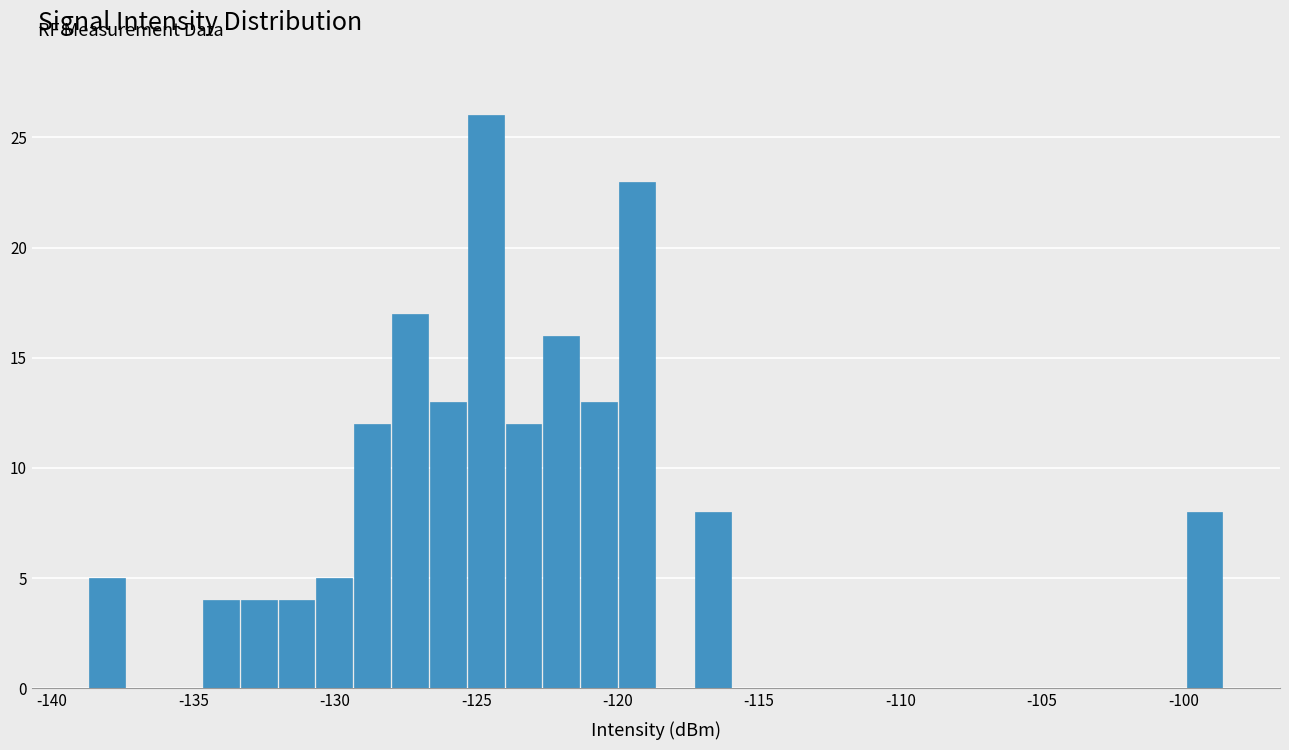

Read against the x-axis, roughly where is the centre of the tallest bar?

-124.5